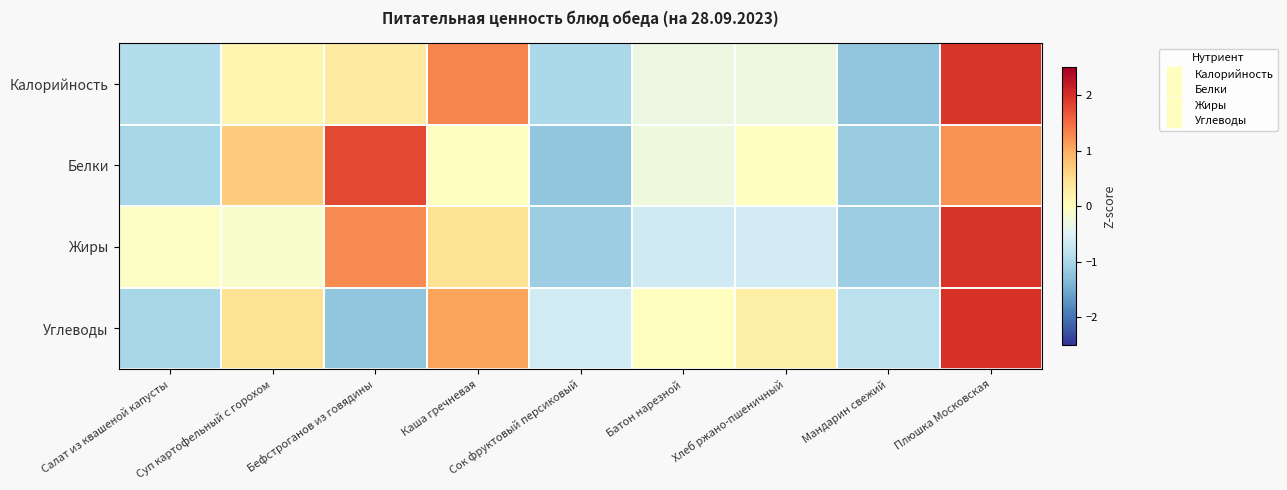

What is the difference between the highest and lowest values at Бефстроганов из говядины?

3.0